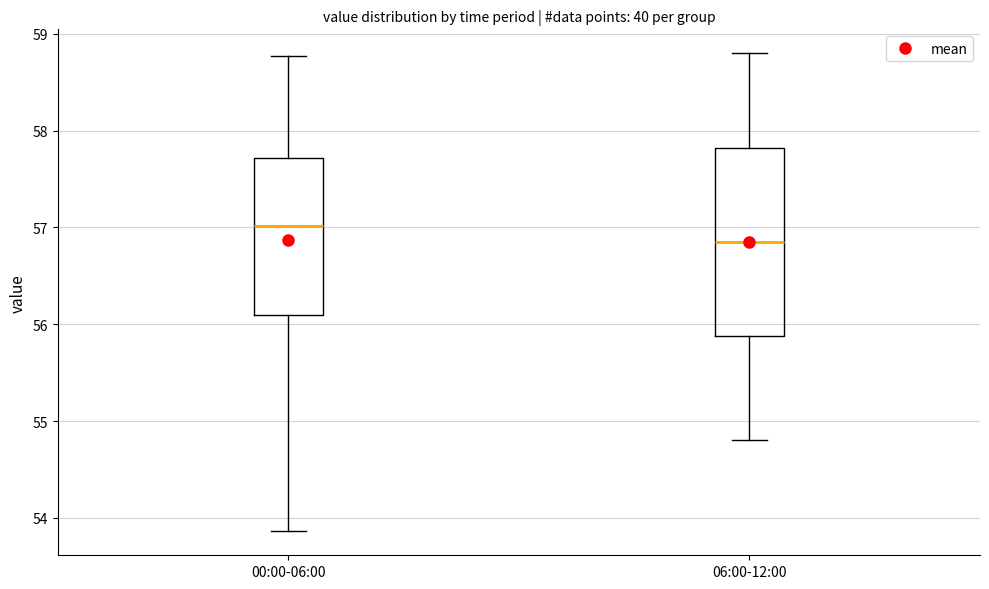

Reading left to right, transcribe this box plot: for each box, give where its median line is, the range the box spans, and where its two whiskers end, as read against the y-axis. The values are not printed on the chart, so give them approximately, as read against the axis.

00:00-06:00: median 57.0, box 56.1 to 57.7, whiskers 53.9 to 58.8
06:00-12:00: median 56.9, box 55.9 to 57.8, whiskers 54.8 to 58.8